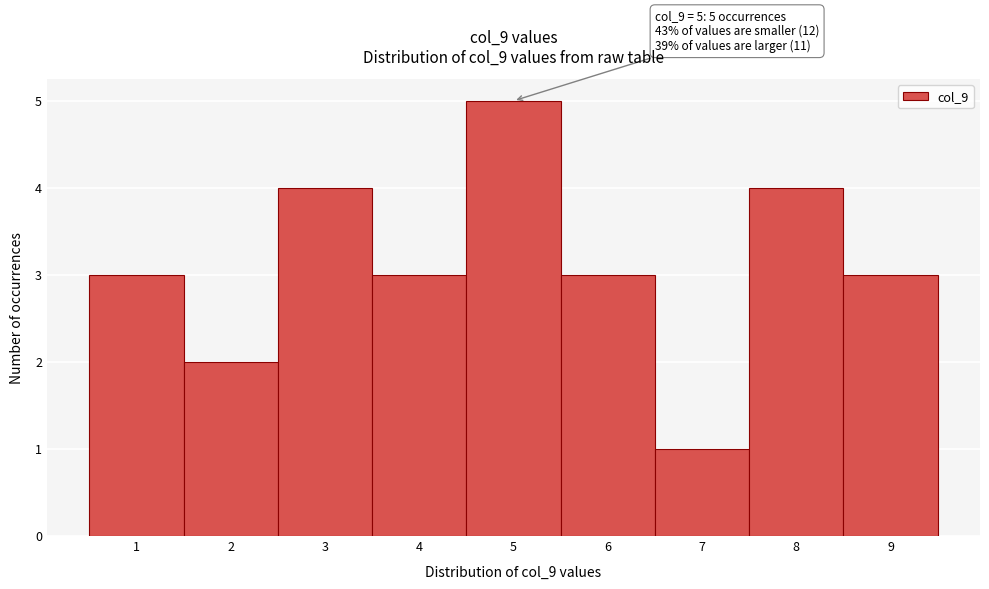

Which range on the x-axis has the tallest bar?

4.5 to 5.5